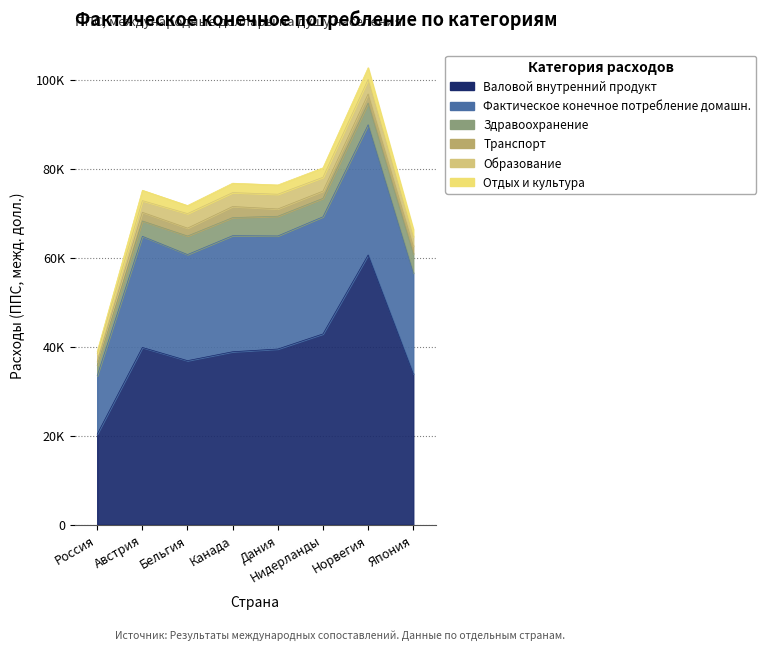

Where is Образование nearest to the value 2579?

Австрия